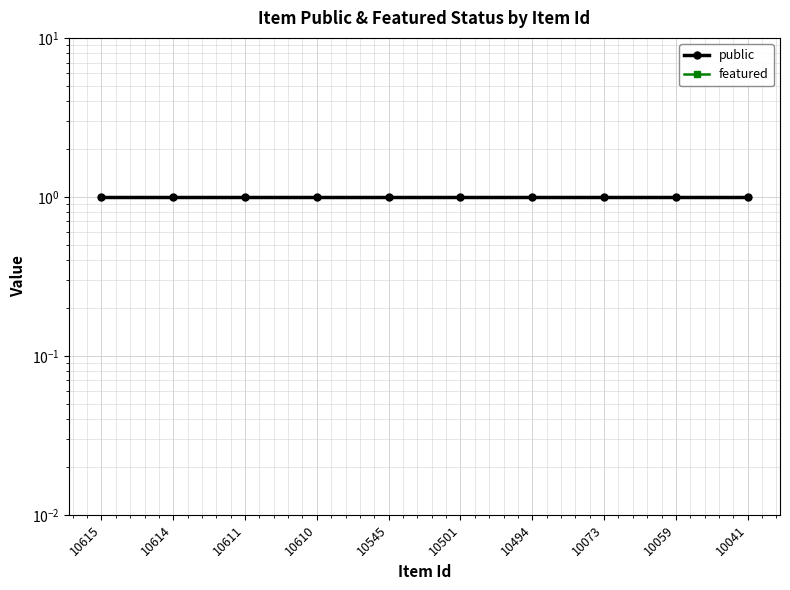

True or false: public and featured intersect in this chart.

False